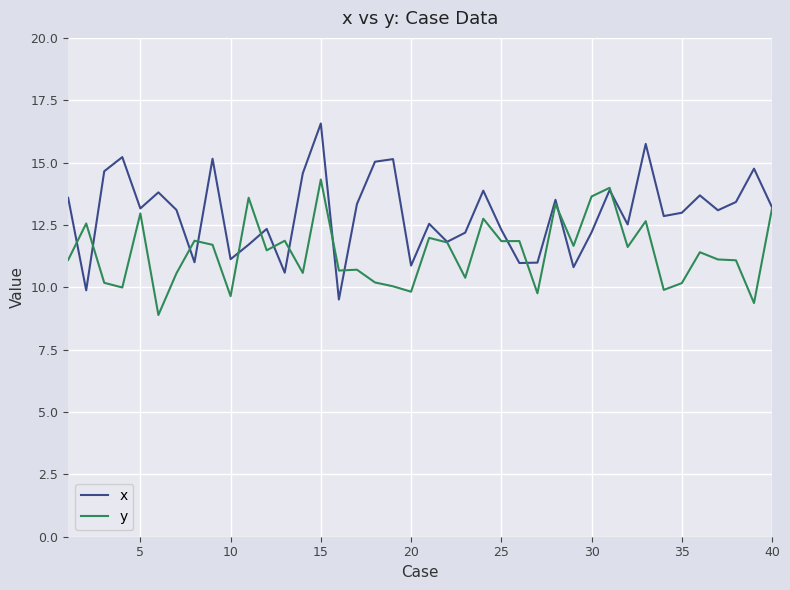

What is the maximum value for y?

14.3